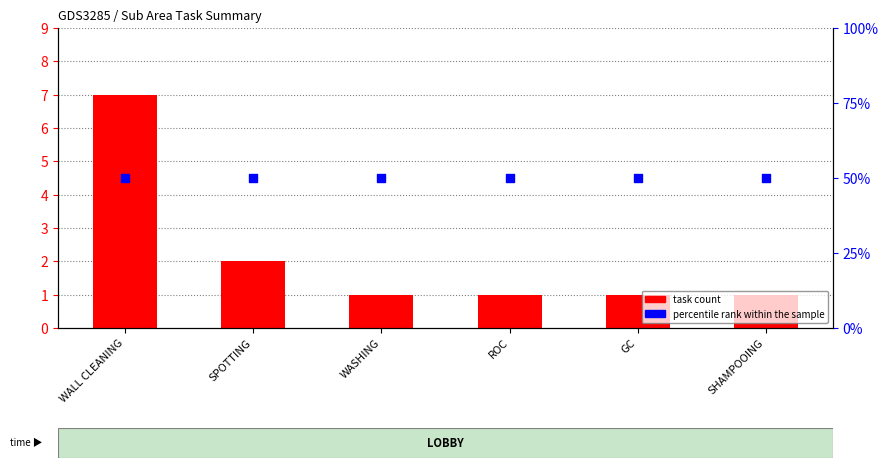

At how many categories does at least one series exceed 12?

6